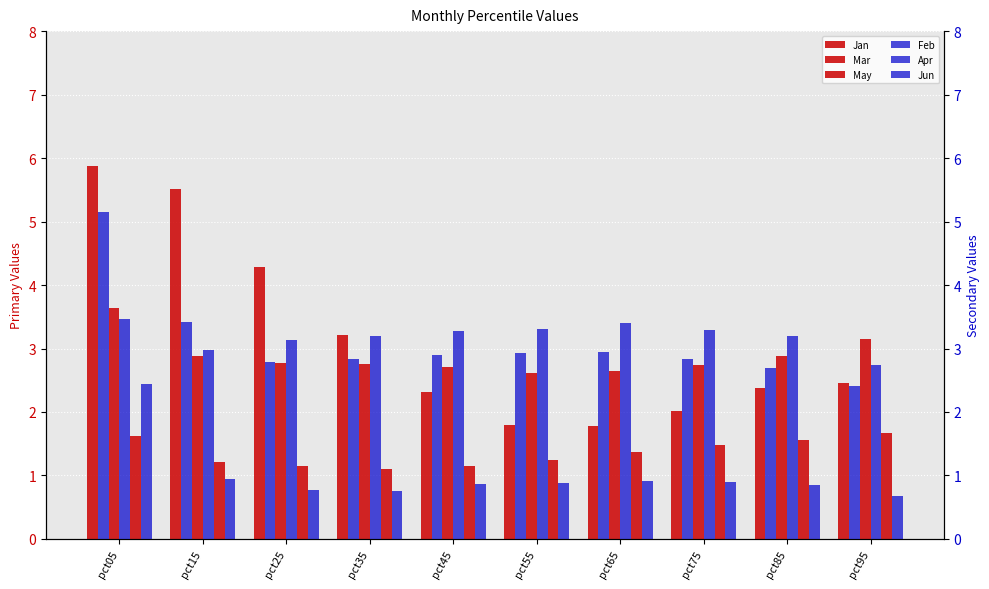

Which series has the largest total across all categories?

Apr